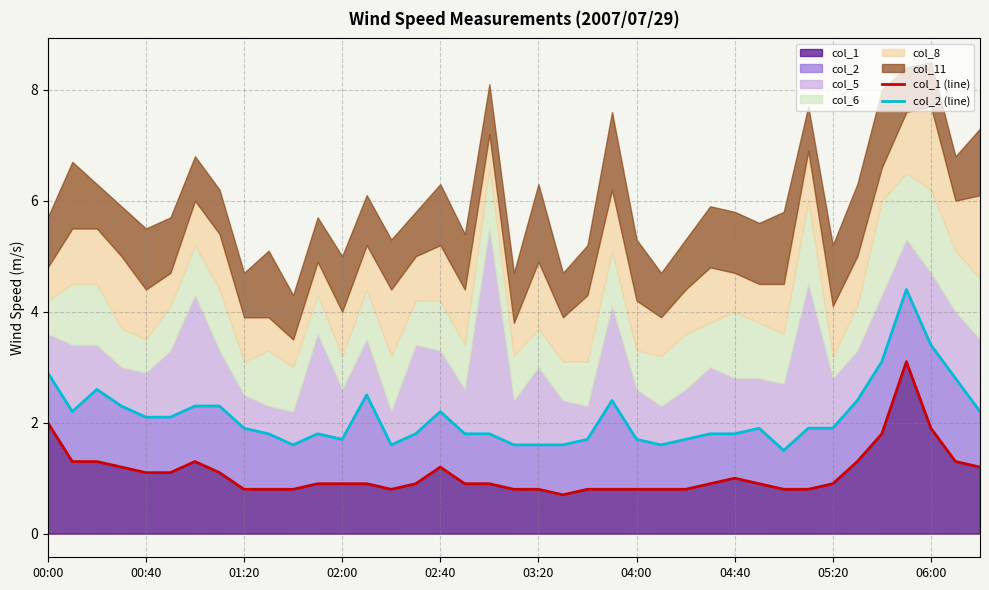

The value of col_1 (line) at 11 is 1.2. True or false?

False